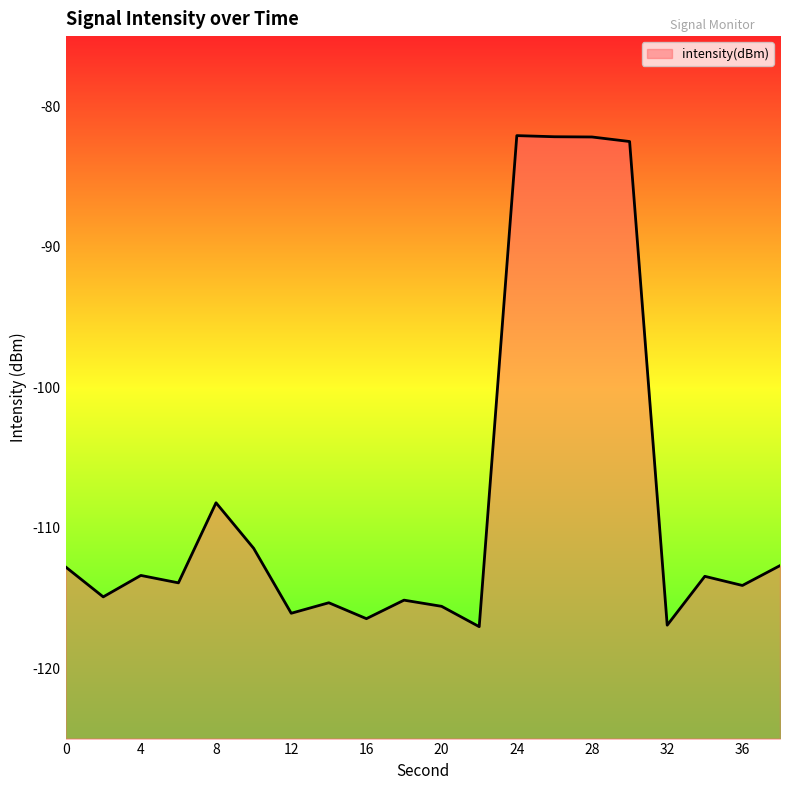

Rank the categories by value from lowest to highest.

22, 32, 16, 12, 20, 14, 18, 2, 36, 6, 34, 4, 0, 38, 10, 8, 30, 28, 26, 24